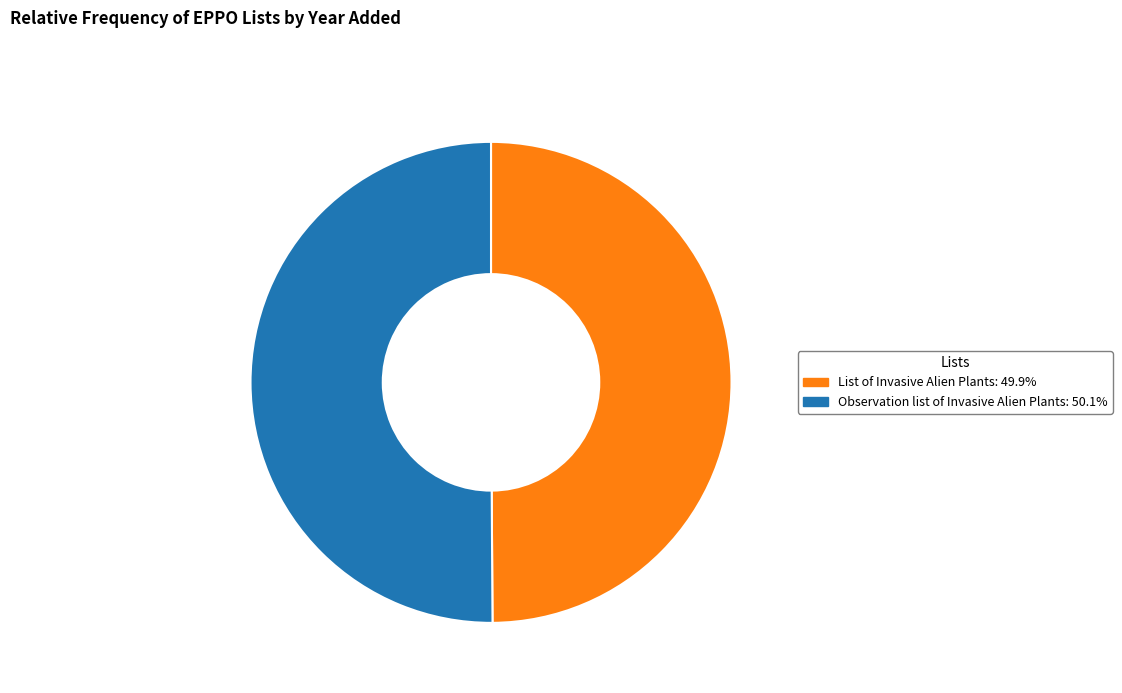

How many segments does this pie chart have?

2